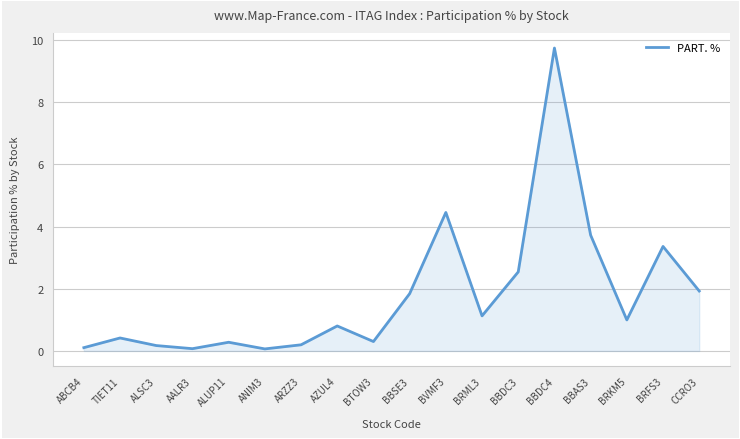

What is the difference between the values at BVMF3 and BRKM5?

3.5